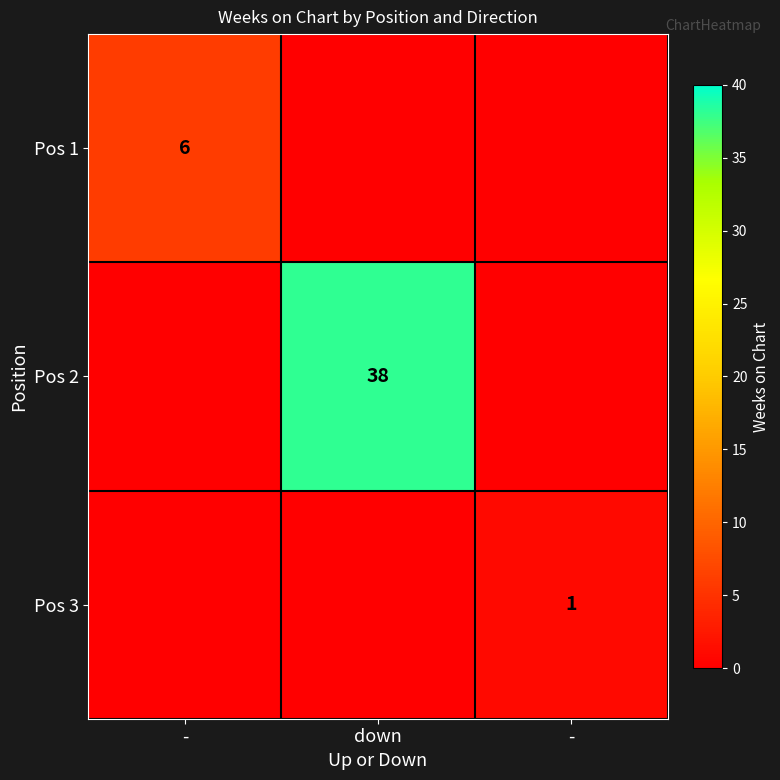

Which category has the highest value across all series?

down